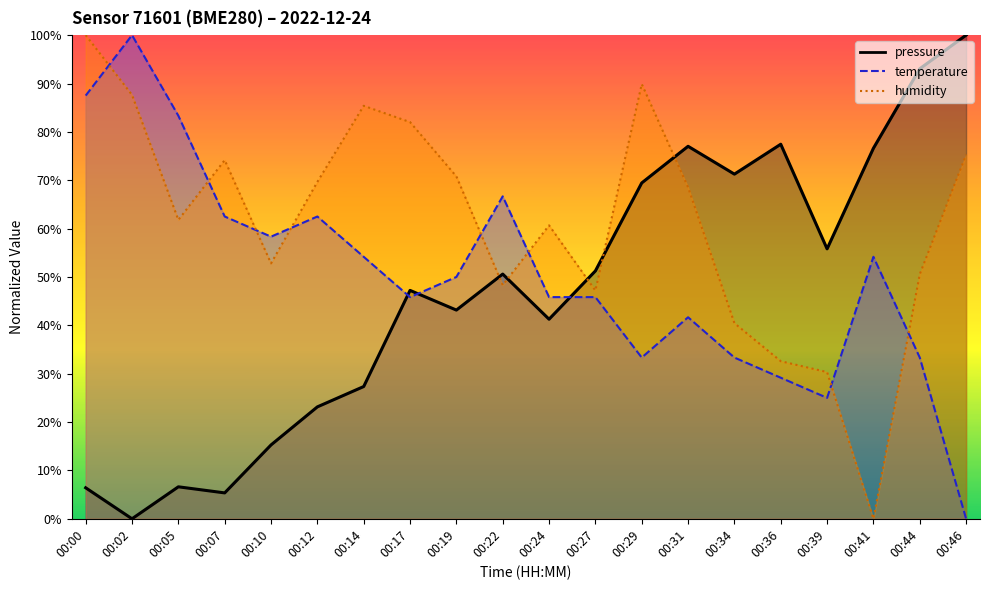

The value of temperature at 00:24 is 9.6. True or false?

False